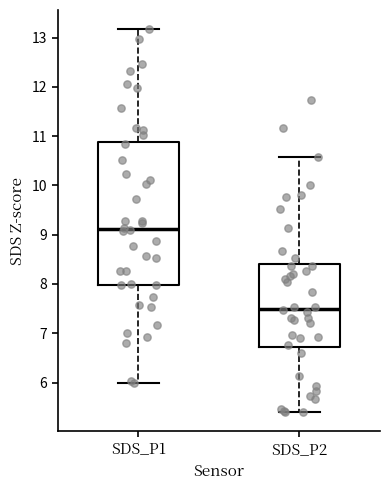

Reading left to right, transcribe this box plot: for each box, give where its median line is, the range the box spans, and where its two whiskers end, as read against the y-axis. The values are not printed on the chart, so give them approximately, as read against the axis.

SDS_P1: median 9.1, box 8.0 to 10.9, whiskers 6.0 to 13.2
SDS_P2: median 7.5, box 6.7 to 8.4, whiskers 5.4 to 10.6